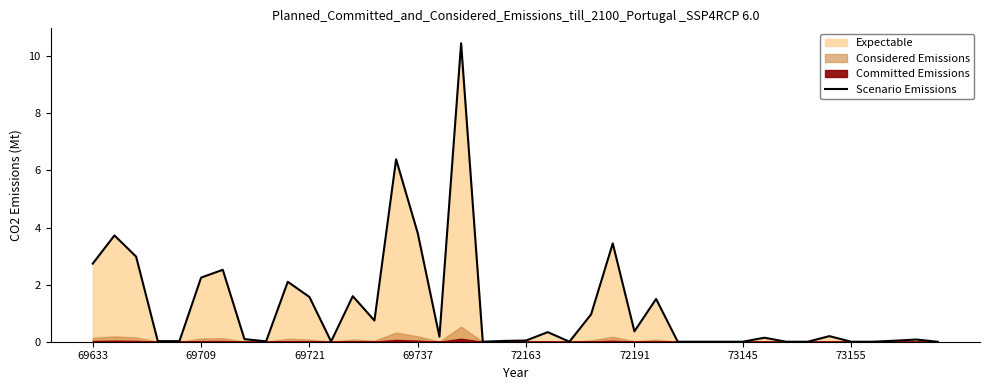

The Scenario Emissions series shows 1.3 at 69633. True or false?

False